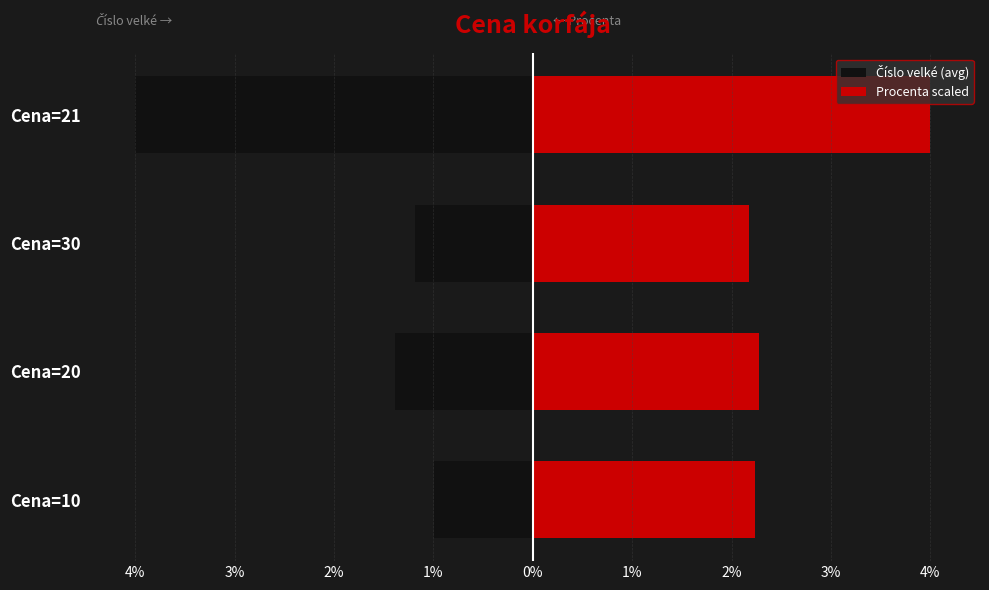

How many data points does each series have?

4